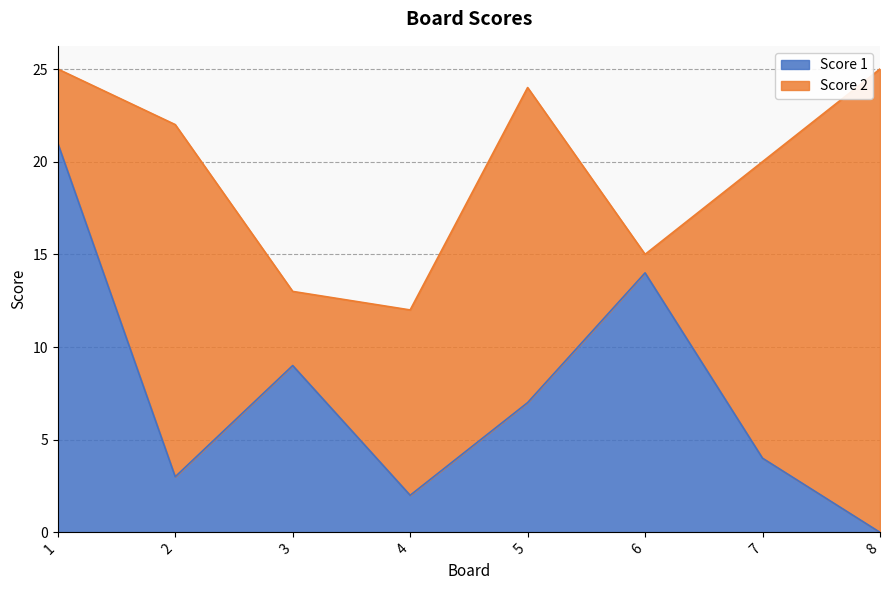

How many values exceed 7?

3